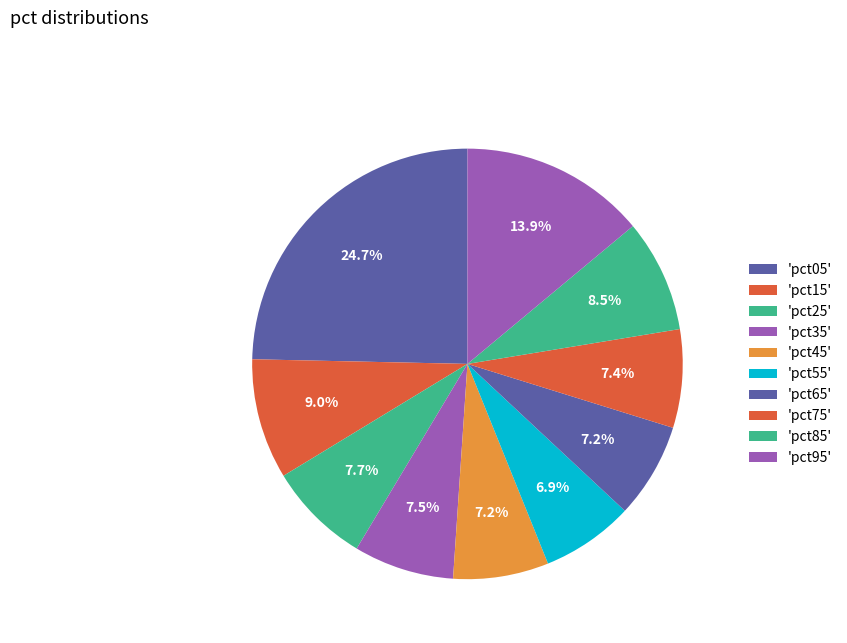

How many slices are in this pie chart?

10